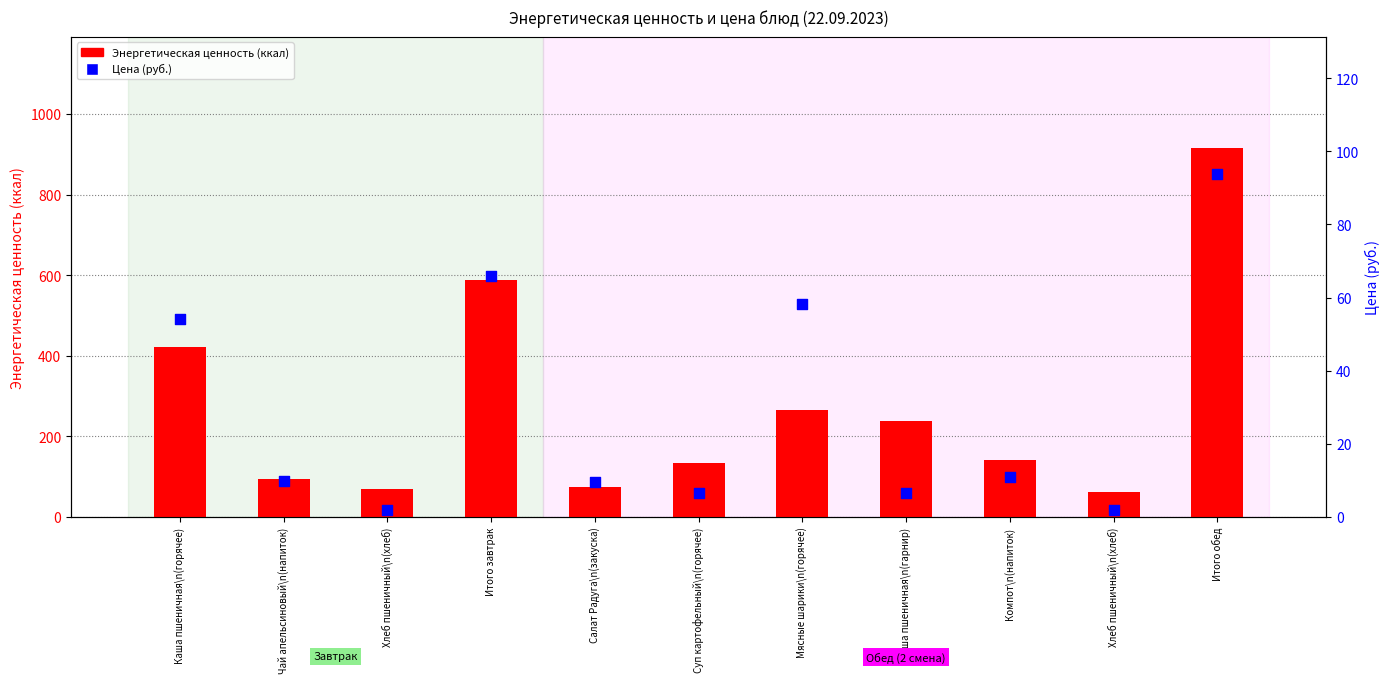

Which series has the widest spread of Y values?

Энергетическая ценность (ккал)